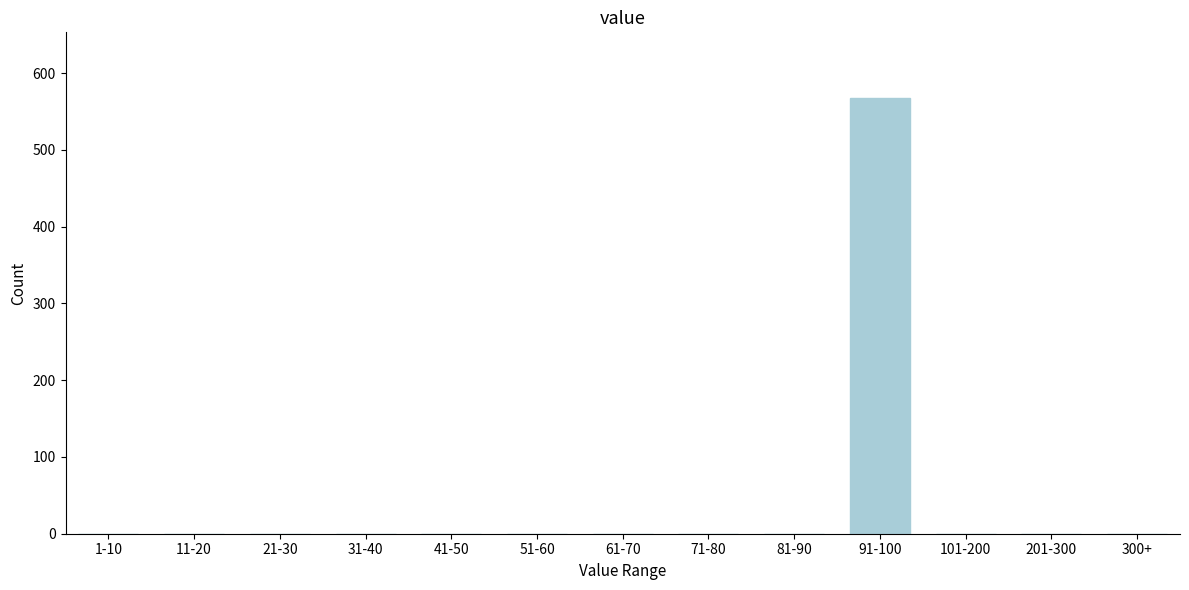

Reading left to right, extract all data points from this chart.

1-10=0	11-20=0	21-30=0	31-40=0	41-50=0	51-60=0	61-70=0	71-80=0	81-90=0	91-100=568	101-200=0	201-300=0	300+=0